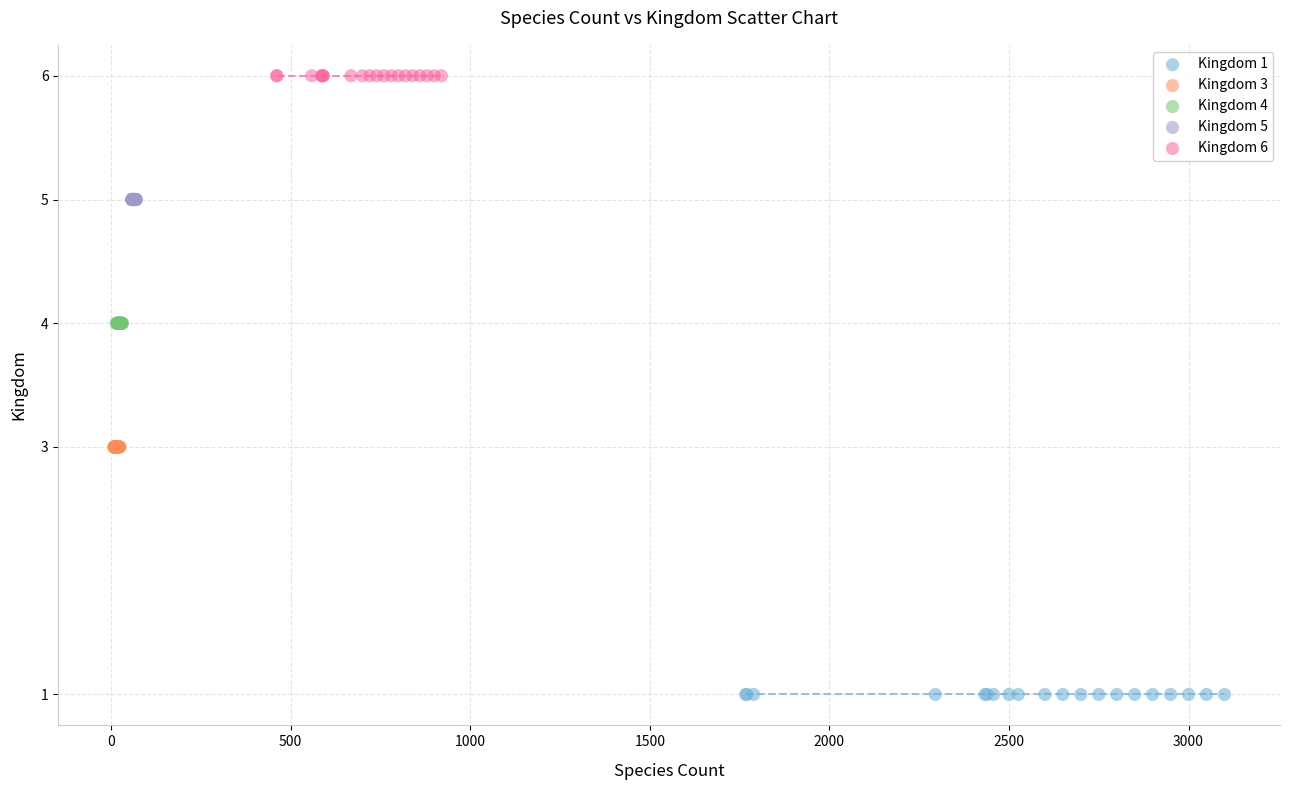

What are all the series names shown in the legend?

Kingdom 1, Kingdom 3, Kingdom 4, Kingdom 5, Kingdom 6